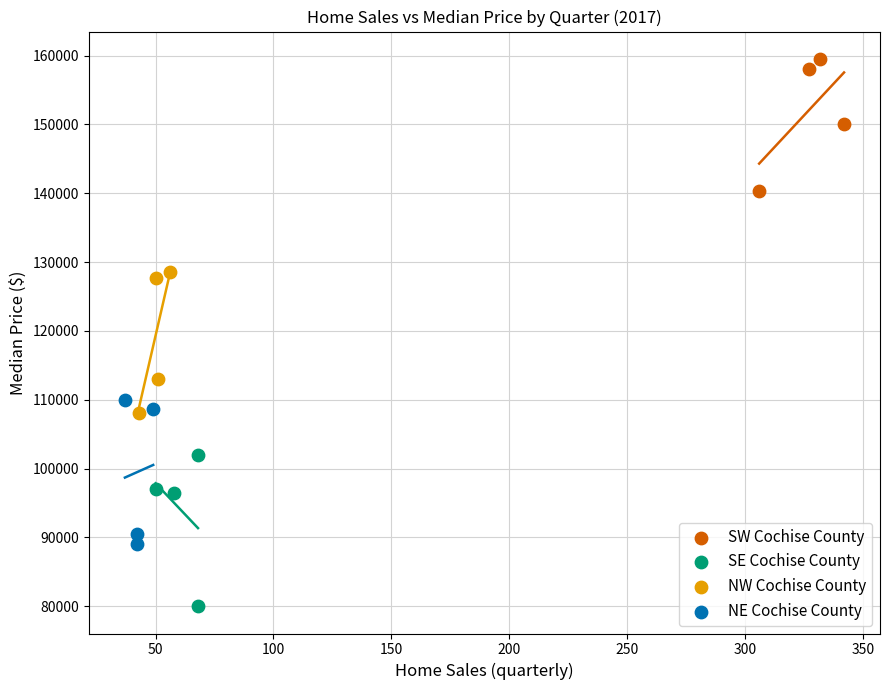

Which series contains the highest Y value?

SW Cochise County